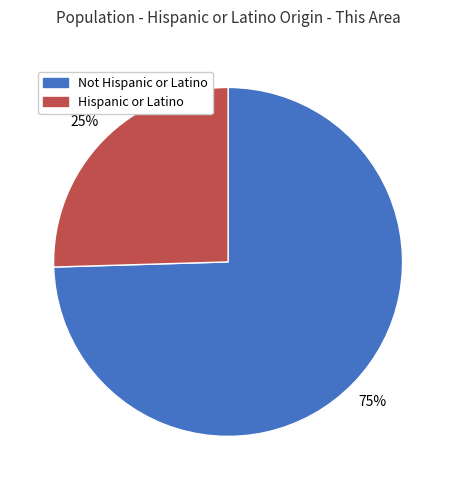

Is it true that Hispanic or Latino is 25% of the pie?

True